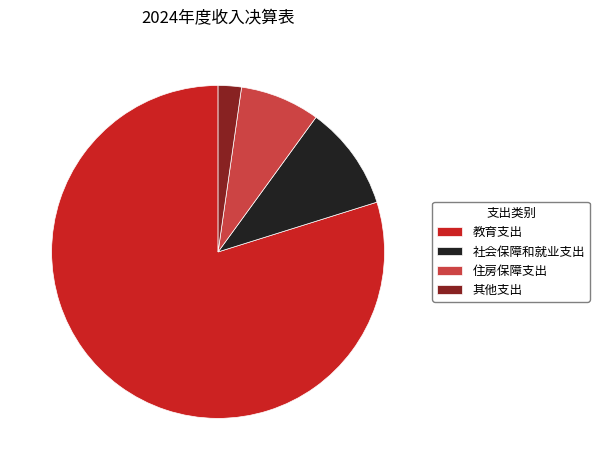

Between 社会保障和就业支出 and 其他支出, which is larger?

社会保障和就业支出